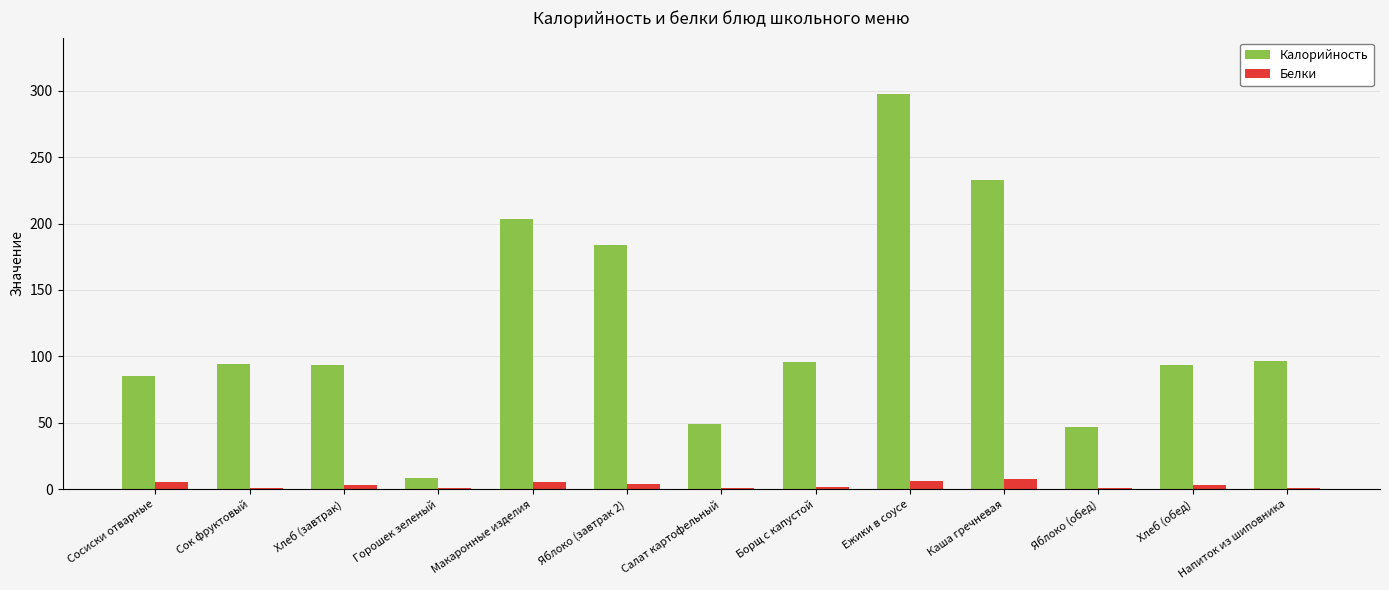

Between Макаронные изделия and Яблоко (обед), which series saw the biggest shift?

Калорийность